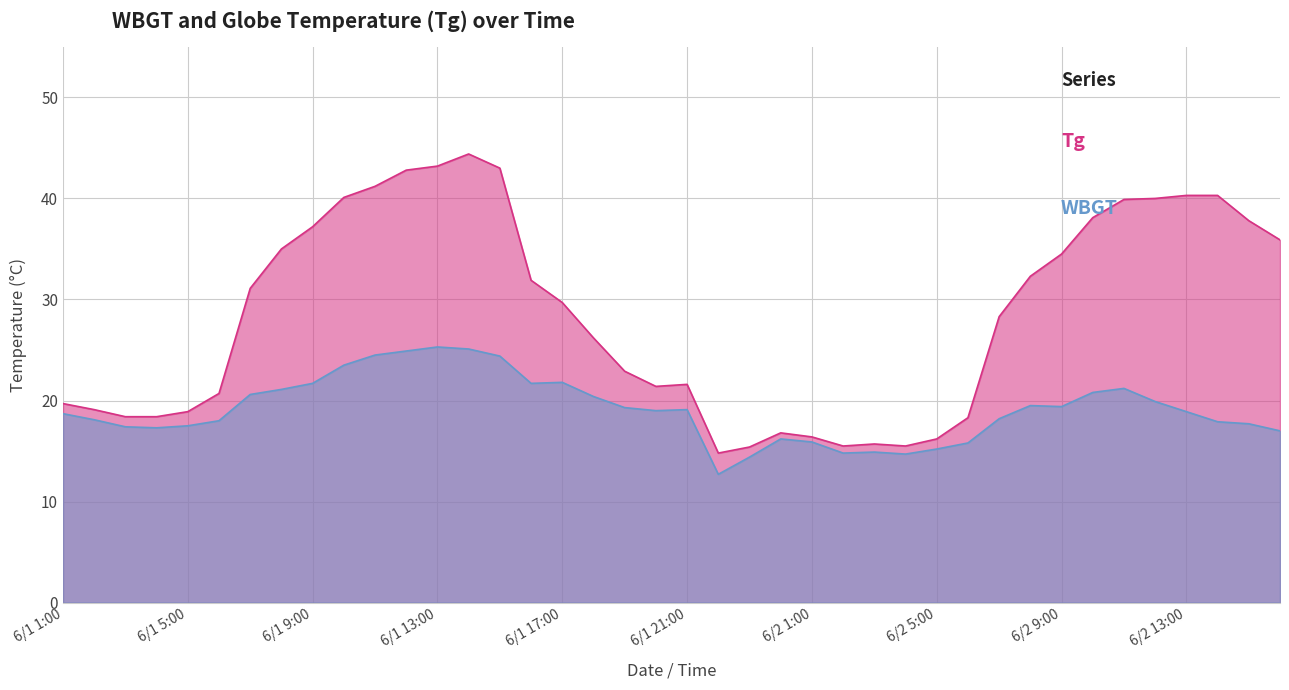

What is the minimum value shown in the chart?

12.7